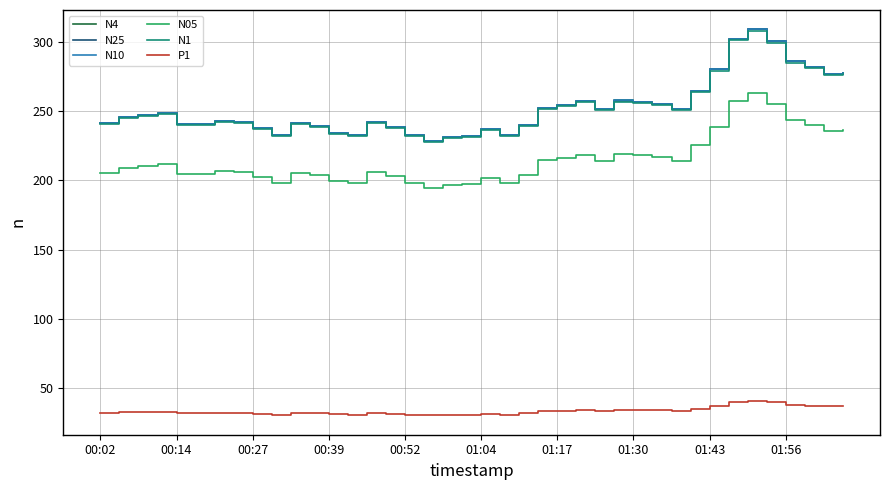

What is the sum of all N1 values?

10067.6